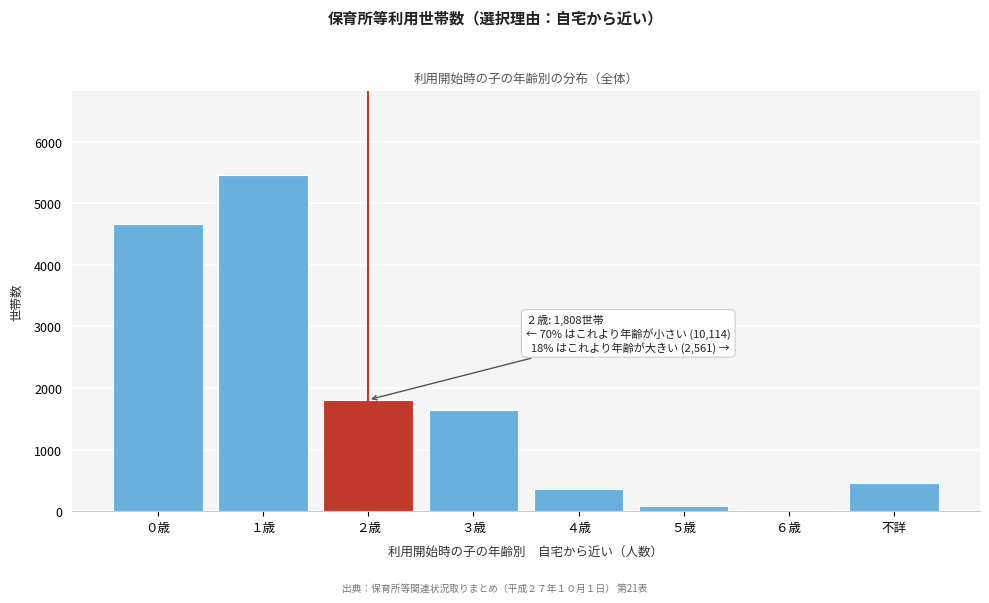

Reading left to right, list all the values displayed in this chart.

０歳=4658	１歳=5456	２歳=1808	３歳=1639	４歳=355	５歳=92	６歳=13	不詳=462